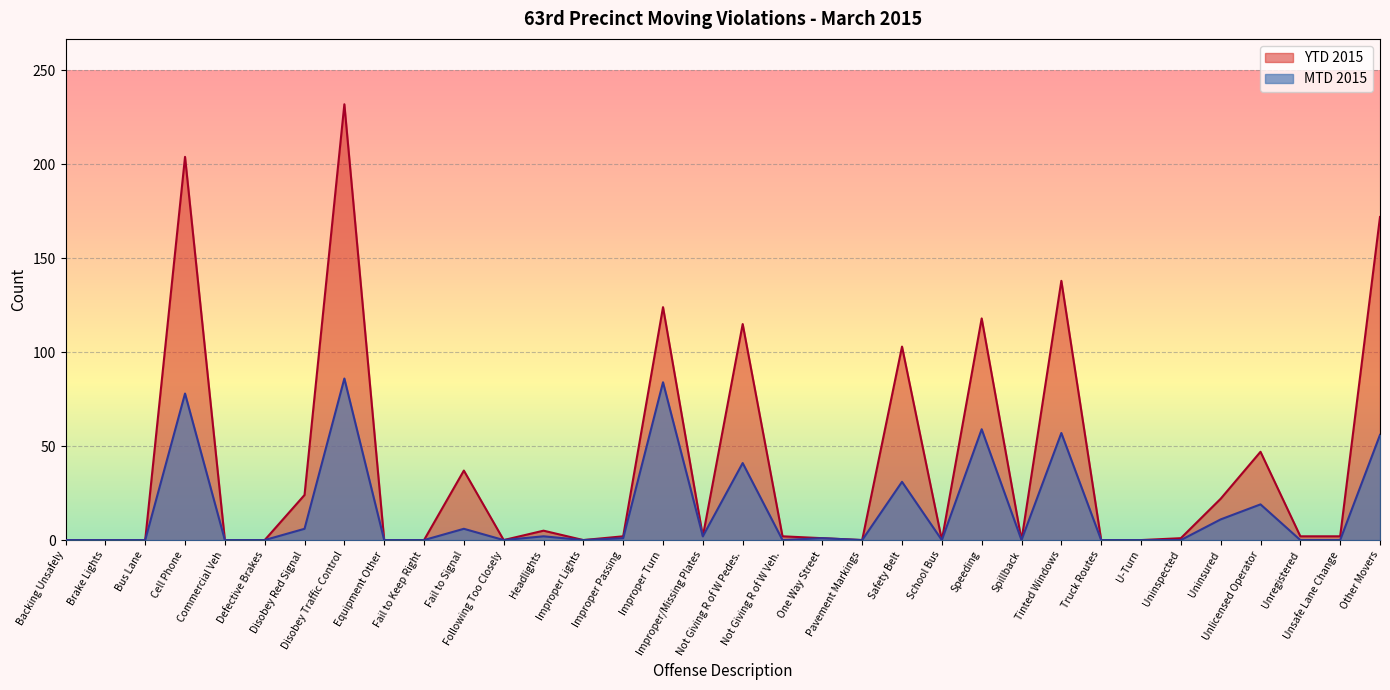

The value of YTD 2015 at Fail to Keep Right is -115. True or false?

False